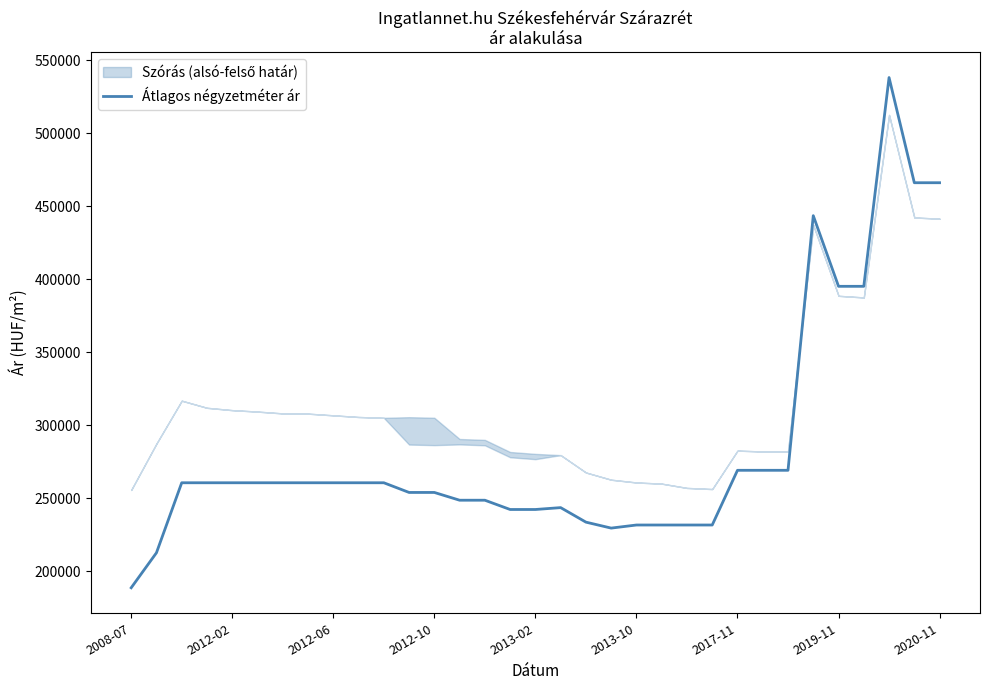

The value of Átlagos négyzetméter ár at 2012-02 is 165068. True or false?

False